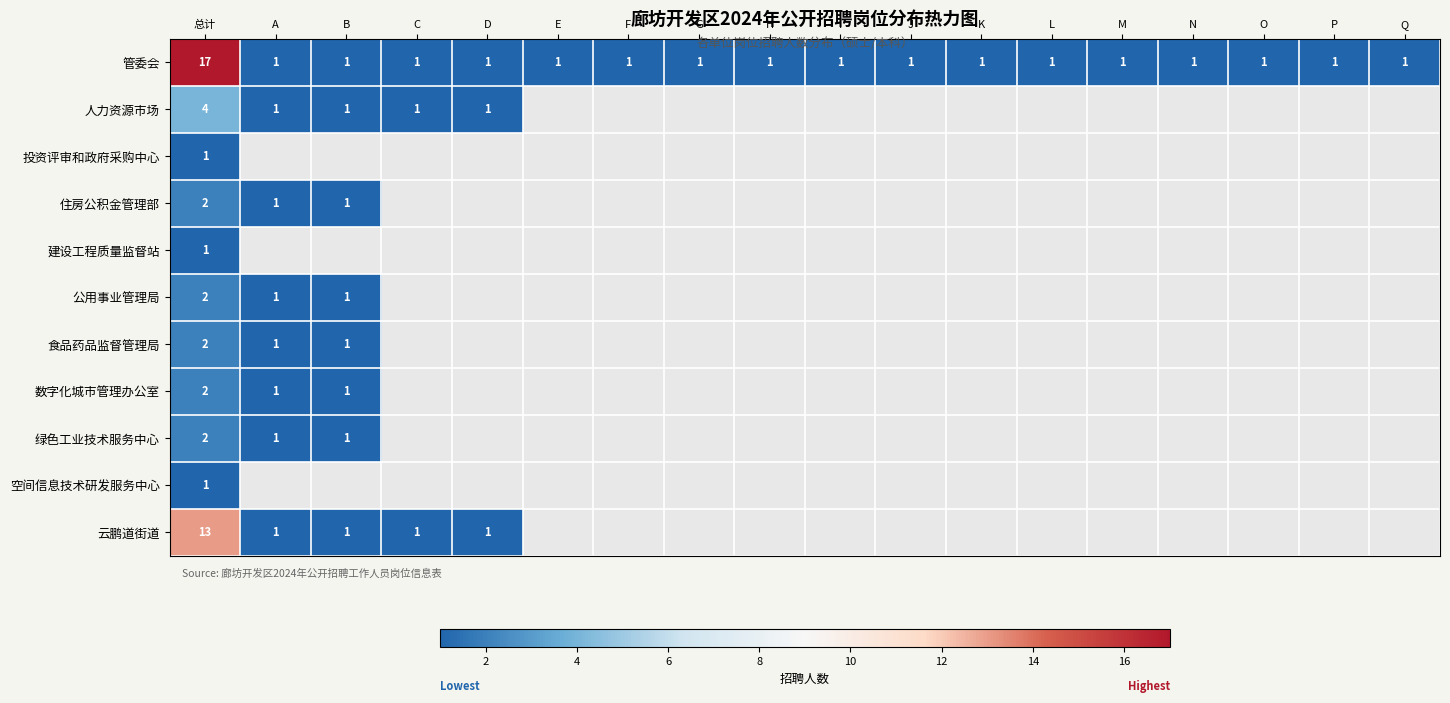

What is the difference between the maximum and minimum values in the 管委会 series?

16